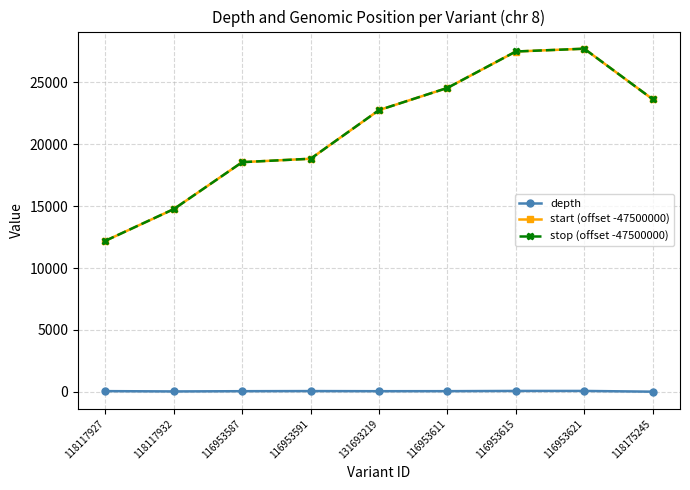

True or false: stop (offset -47500000) has more than 0 interior local peaks.

True